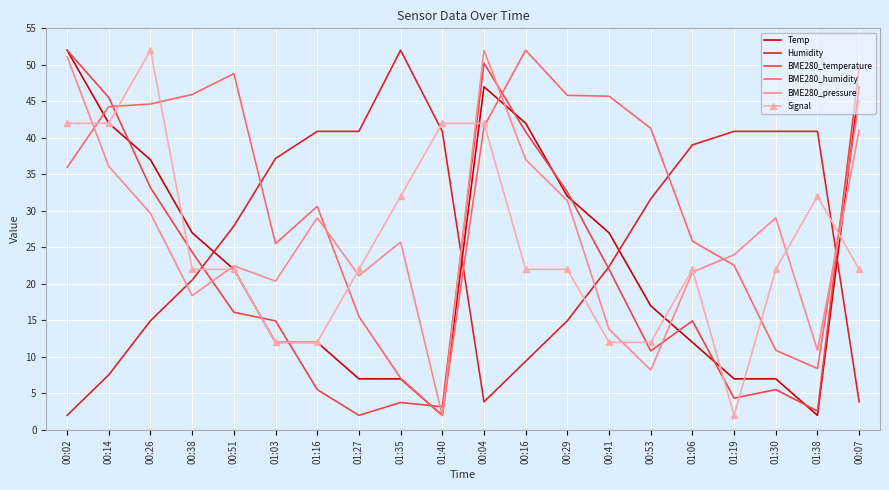

Is it true that Humidity equals 40.9 at 01:27?

True